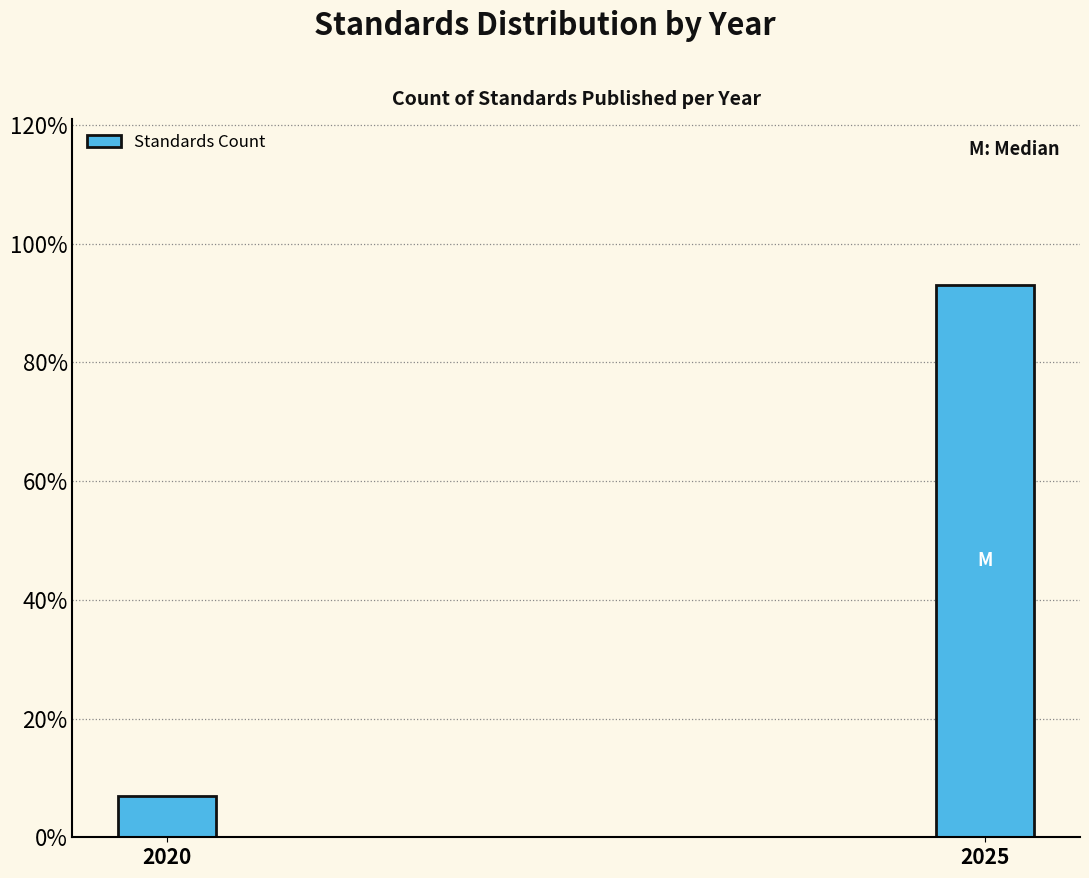

Reading left to right, what are all the values shown in this chart?

2020=6.9	2025=93.1